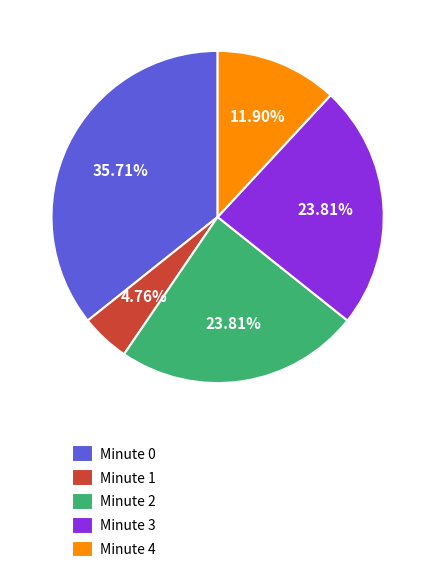

What is the total percentage of Minute 3 and Minute 1?

28.6%